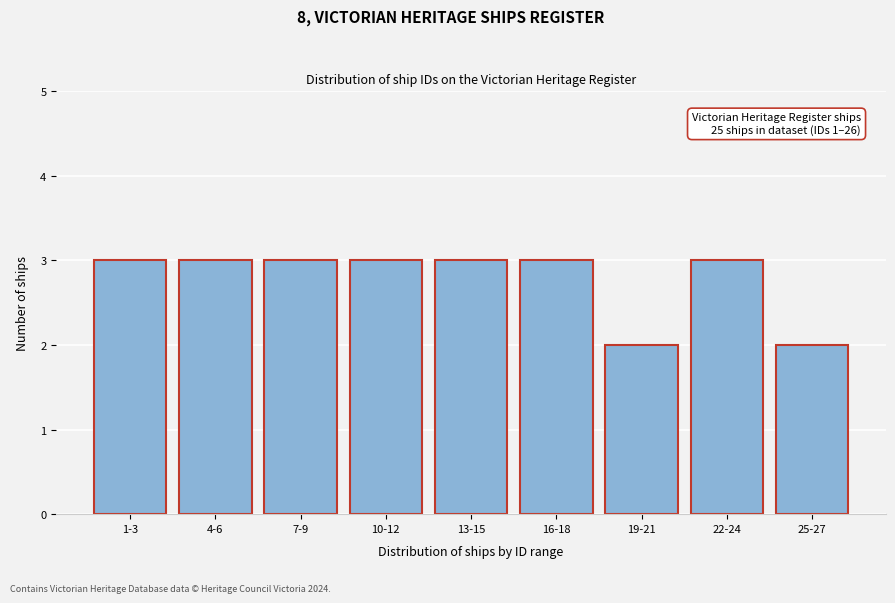

Reading left to right, extract all data points from this chart.

3	3	3	3	3	3	2	3	2